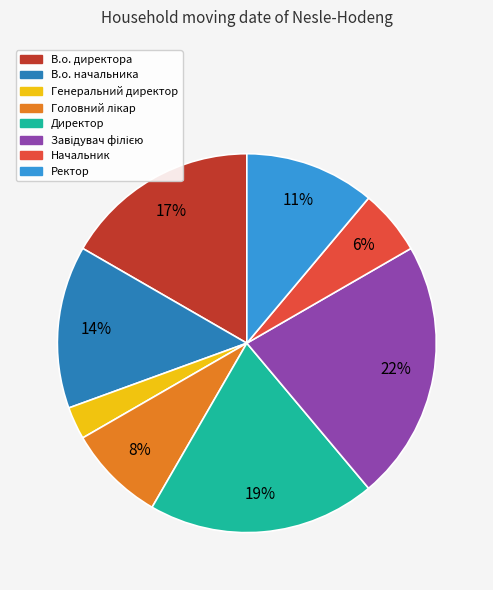

To the nearest percent, what is the combined percentage of Начальник and Директор?

25%